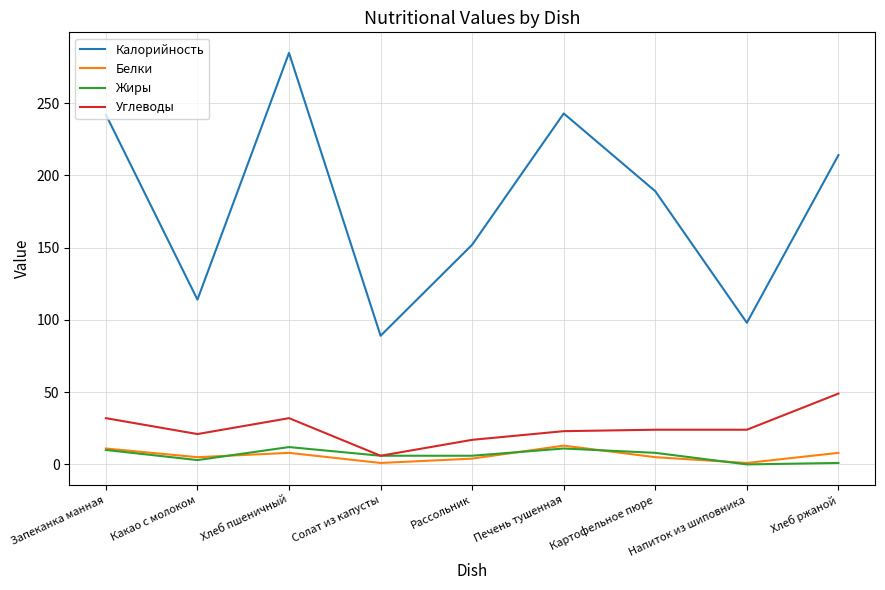

True or false: Калорийность has a value of 152.0 at Рассольник.

True